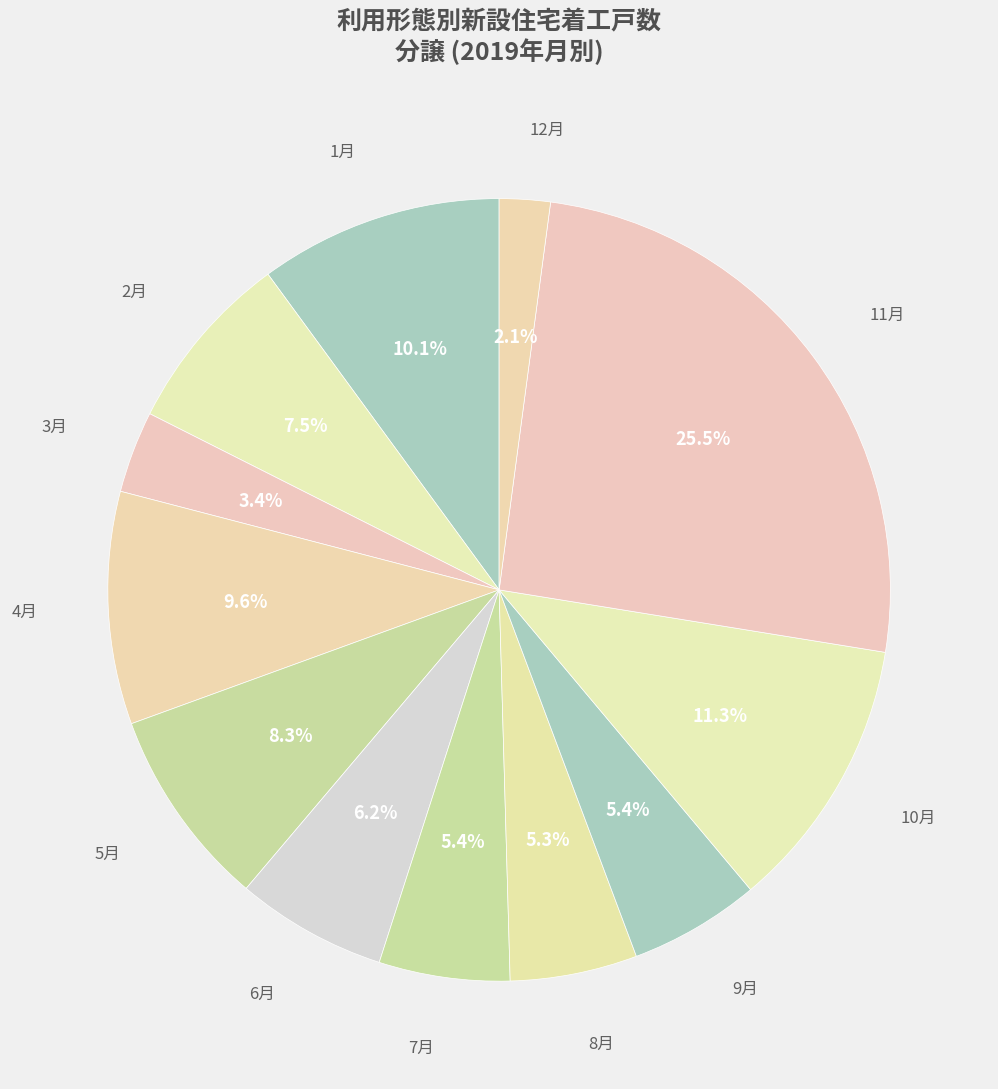

The 8月 slice represents 5% of the pie. True or false?

True